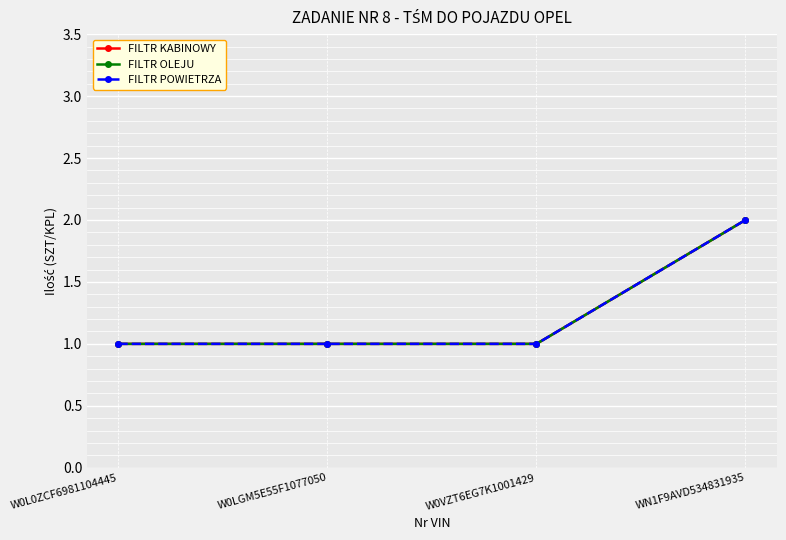

How many lines are shown in the chart?

3